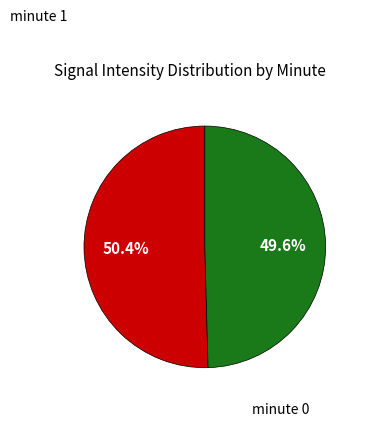

Is there any slice that represents more than half of the pie?

Yes